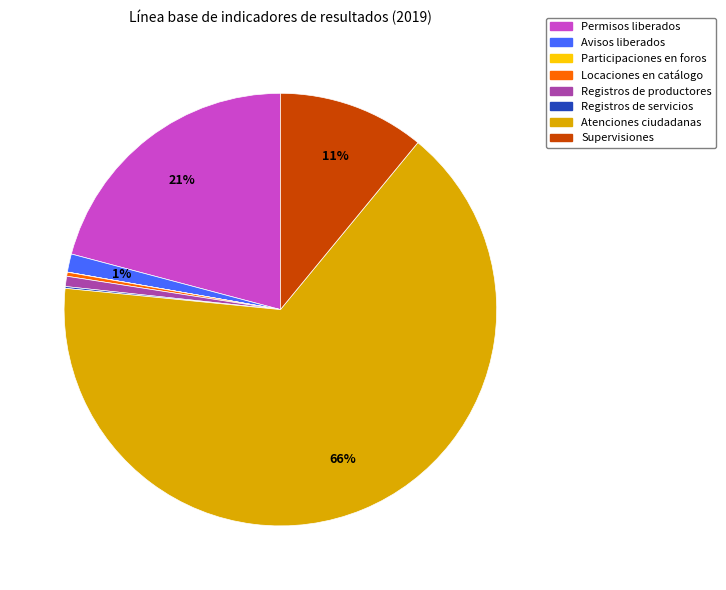

Which category has the biggest portion of the pie?

Atenciones ciudadanas